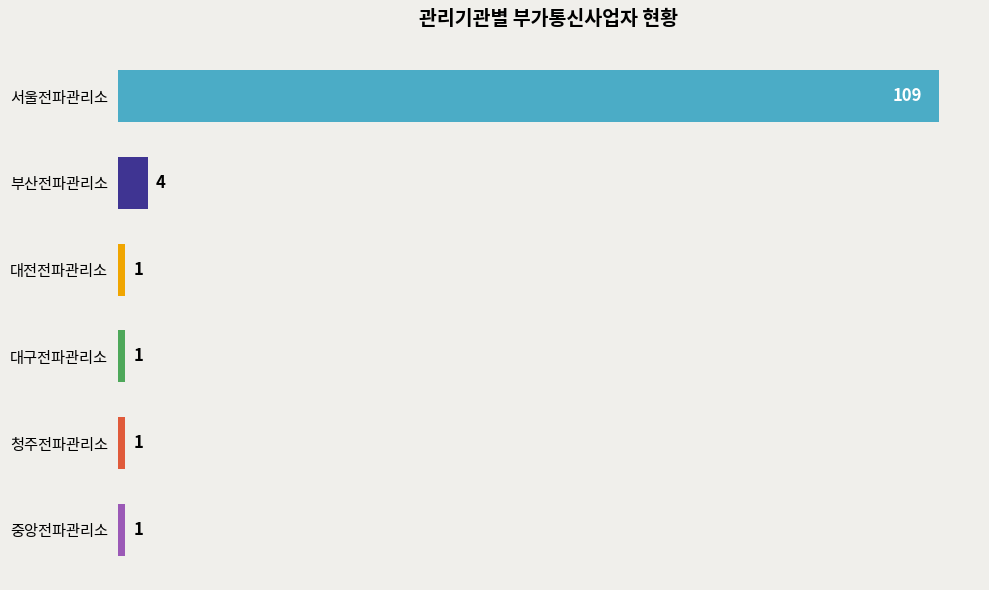

Reading top to bottom, transcribe all the data shown in this chart.

109	4	1	1	1	1